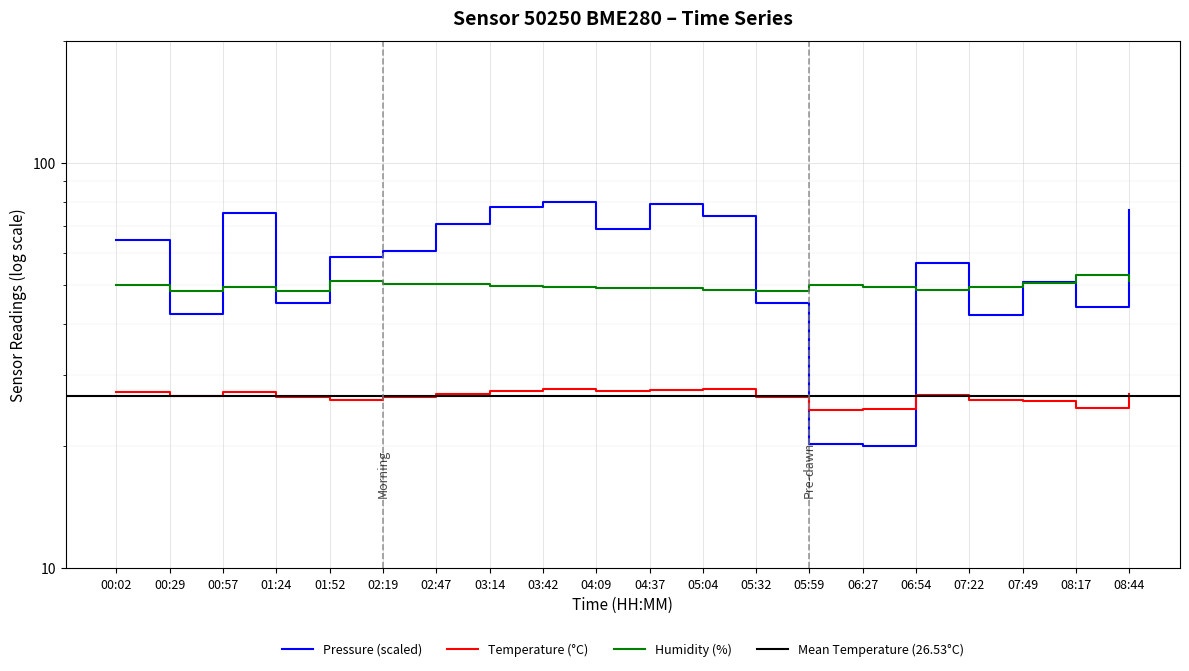

At which category does humidity reach its first local valley?

00:29